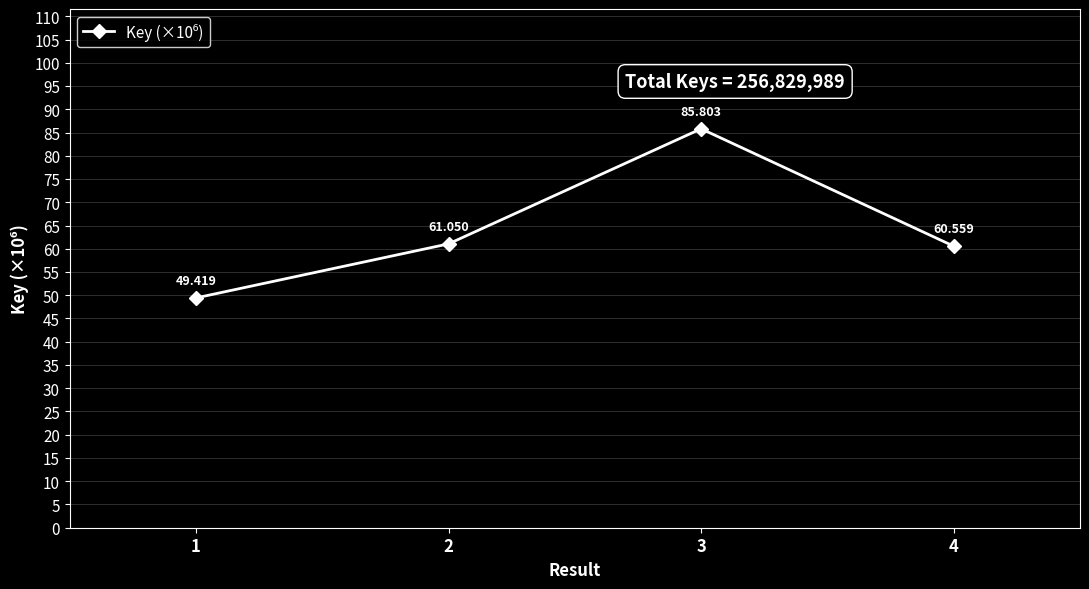

How many points are higher than both their immediate neighbors (excluding endpoints)?

1